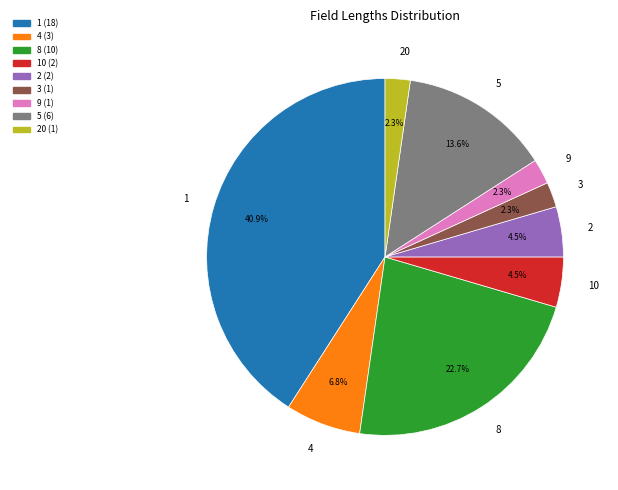

What is the ratio of the value at 20 to the value at 9?

1.0